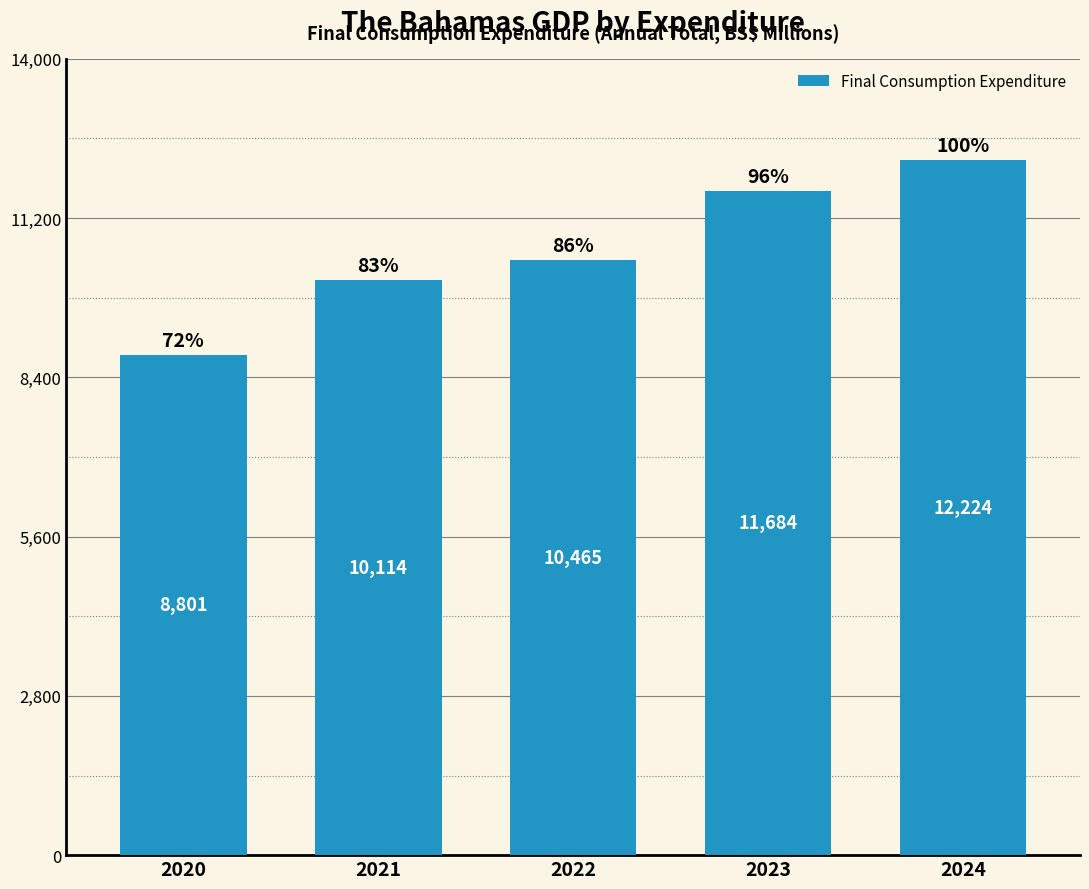

What is the value of the 1st bar from the left?

8800.7